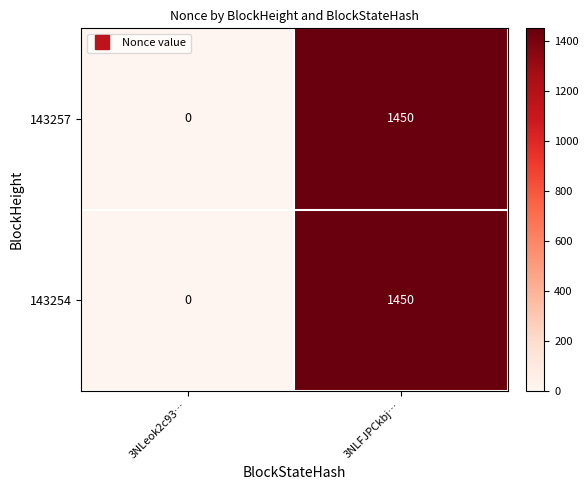

Is it true that 143257 equals 1450 at 3NLFJPCkbj…?

True